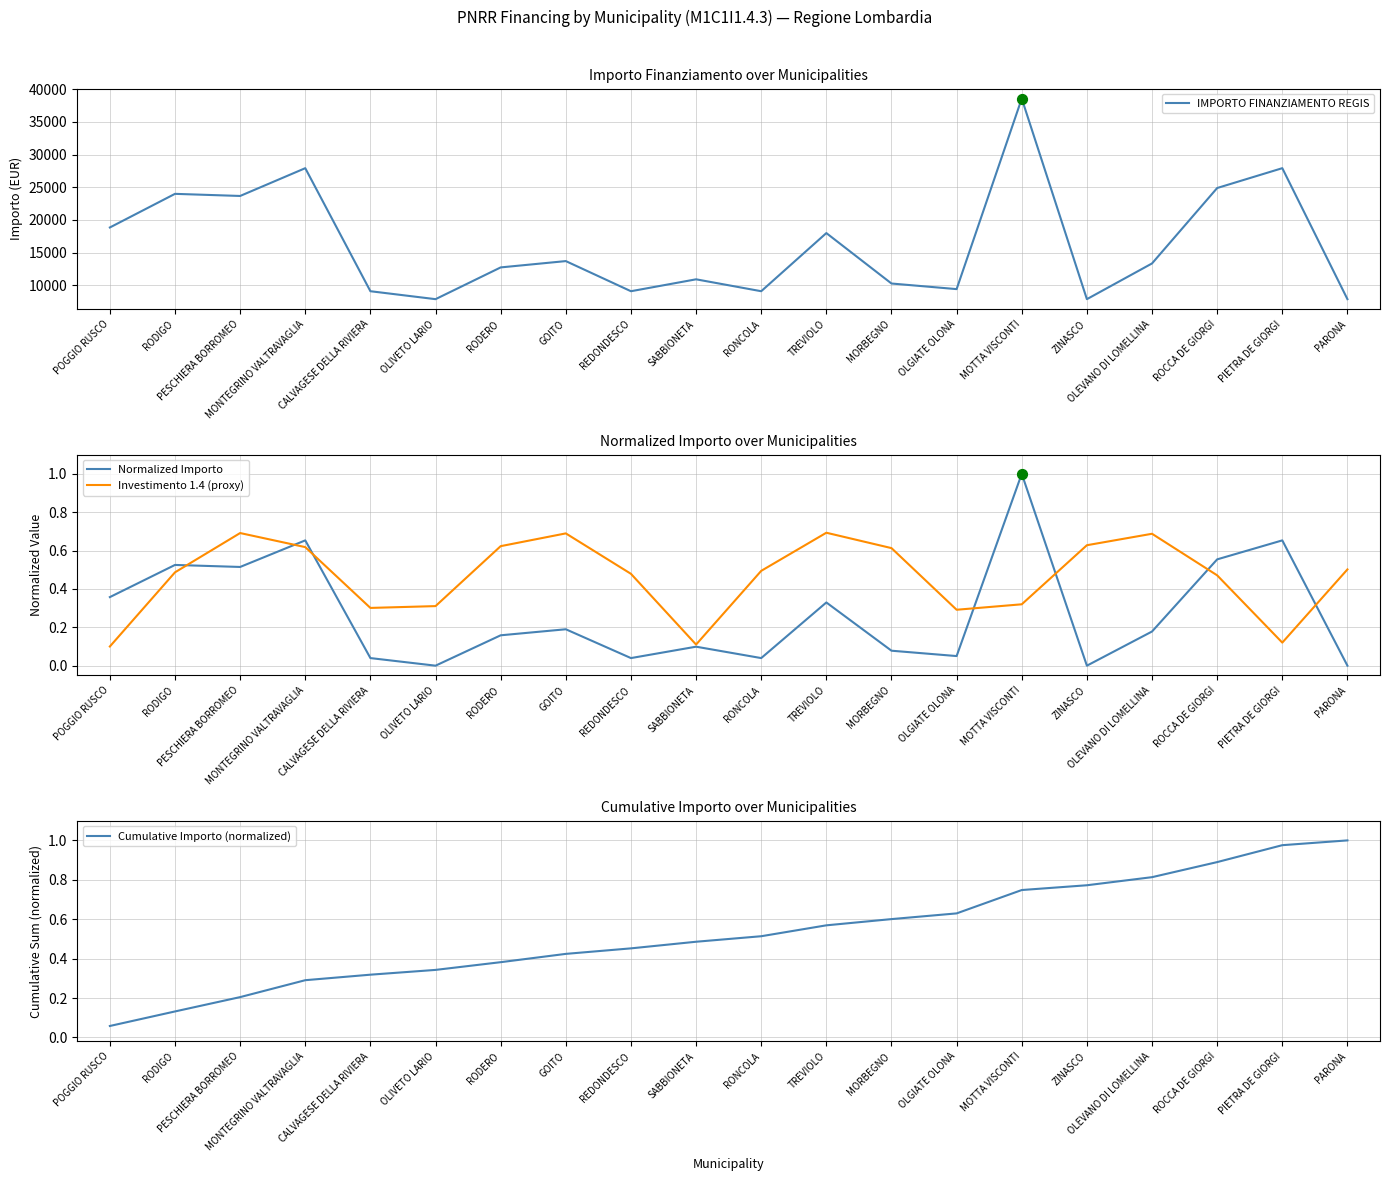

Which series has the largest Y range (max minus min)?

IMPORTO FINANZIAMENTO REGIS